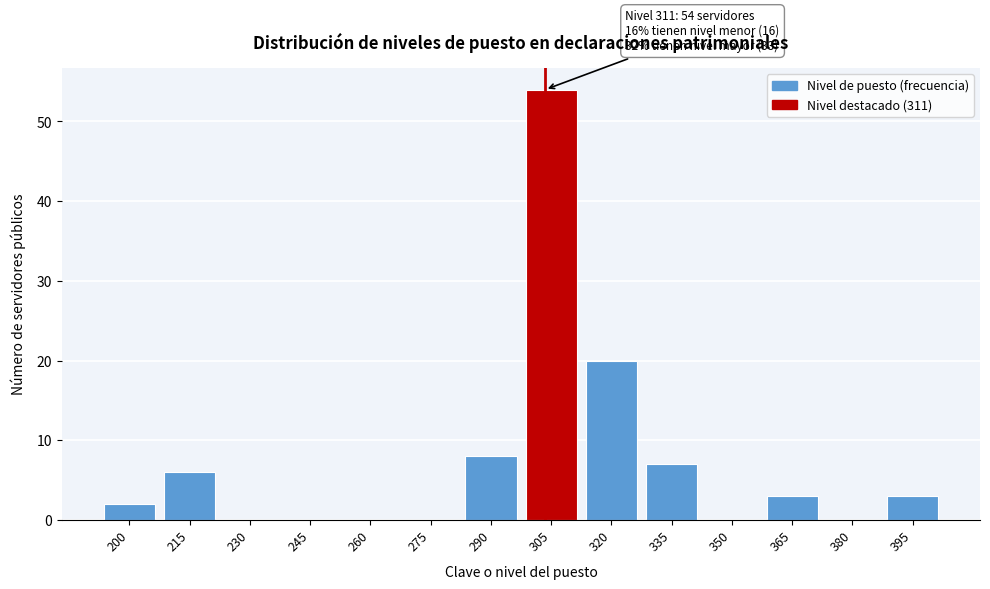

Reading left to right, list all the values displayed in this chart.

200=2	215=6	230=0	245=0	260=0	275=0	290=8	305=54	320=20	335=7	350=0	365=3	380=0	395=3